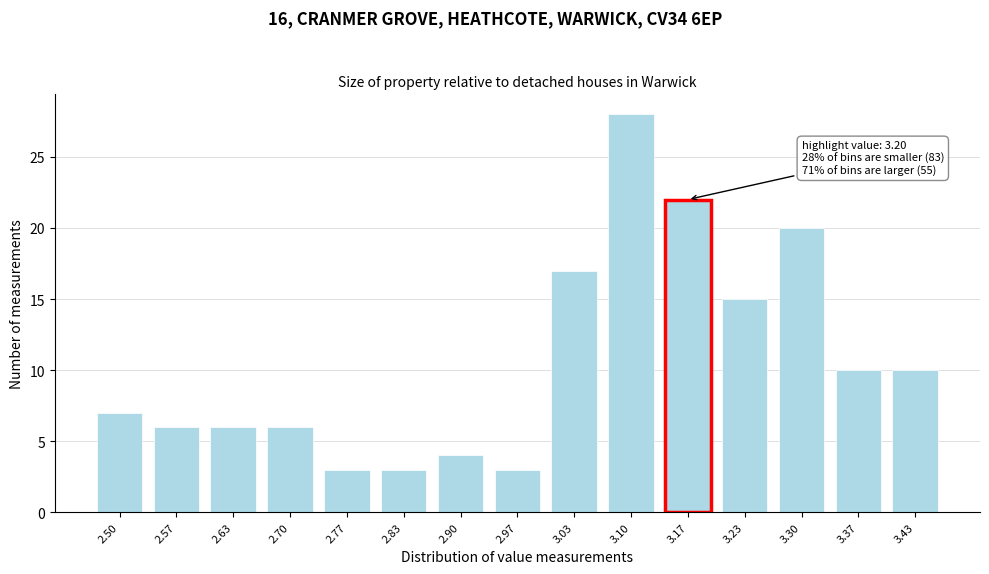

Reading right to left, extract all data points from this chart.

10	10	20	15	22	28	17	3	4	3	3	6	6	6	7